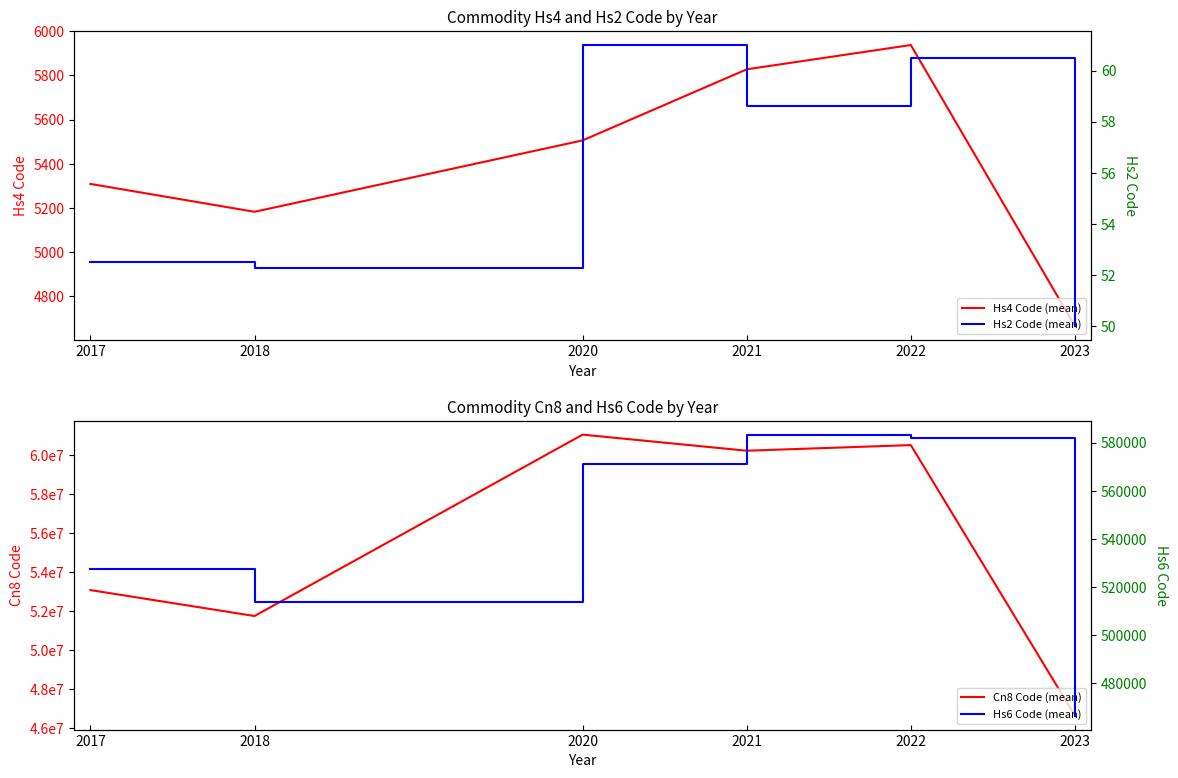

Does the chart display data point markers on the line(s)?

No